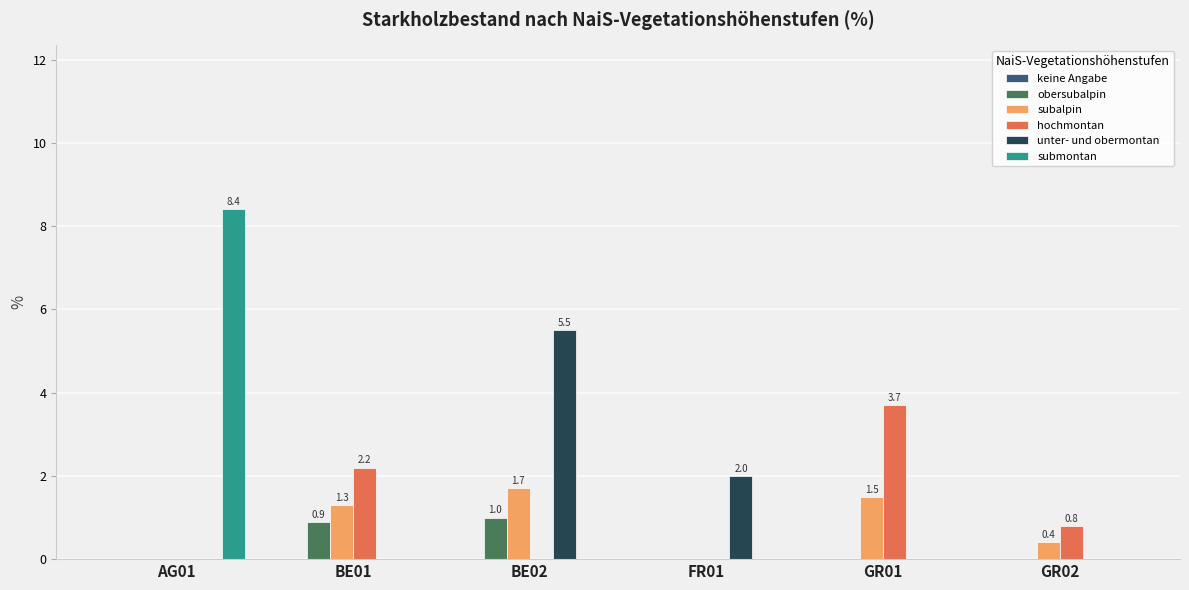

What is the sum of the obersubalpin values at BE01 and BE02?

1.9